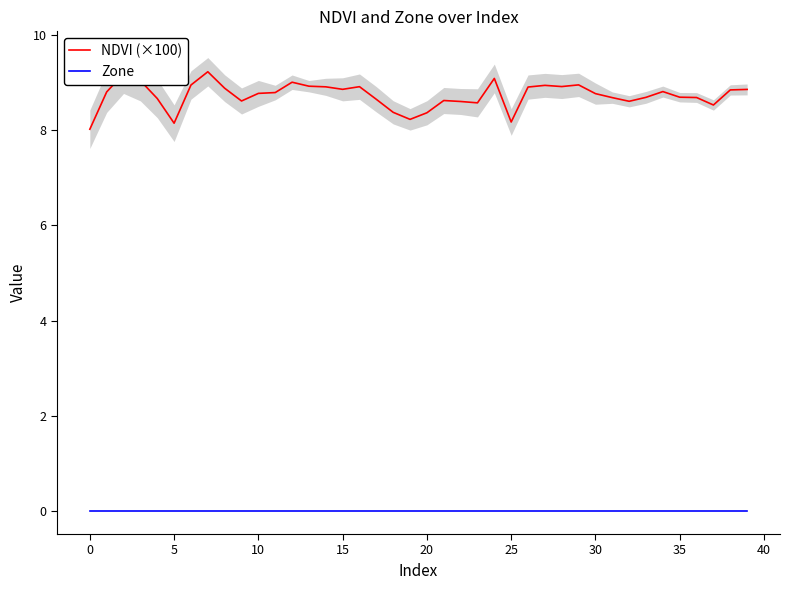

Is it true that NDVI (×100) equals 4.4 at 5?

False